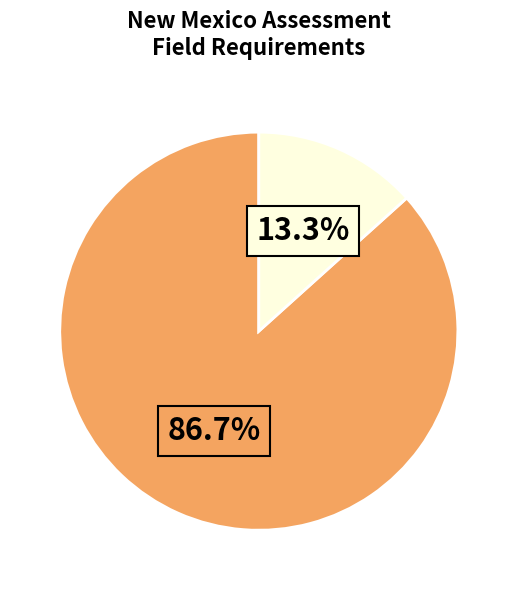

Is there any slice that represents more than half of the pie?

Yes